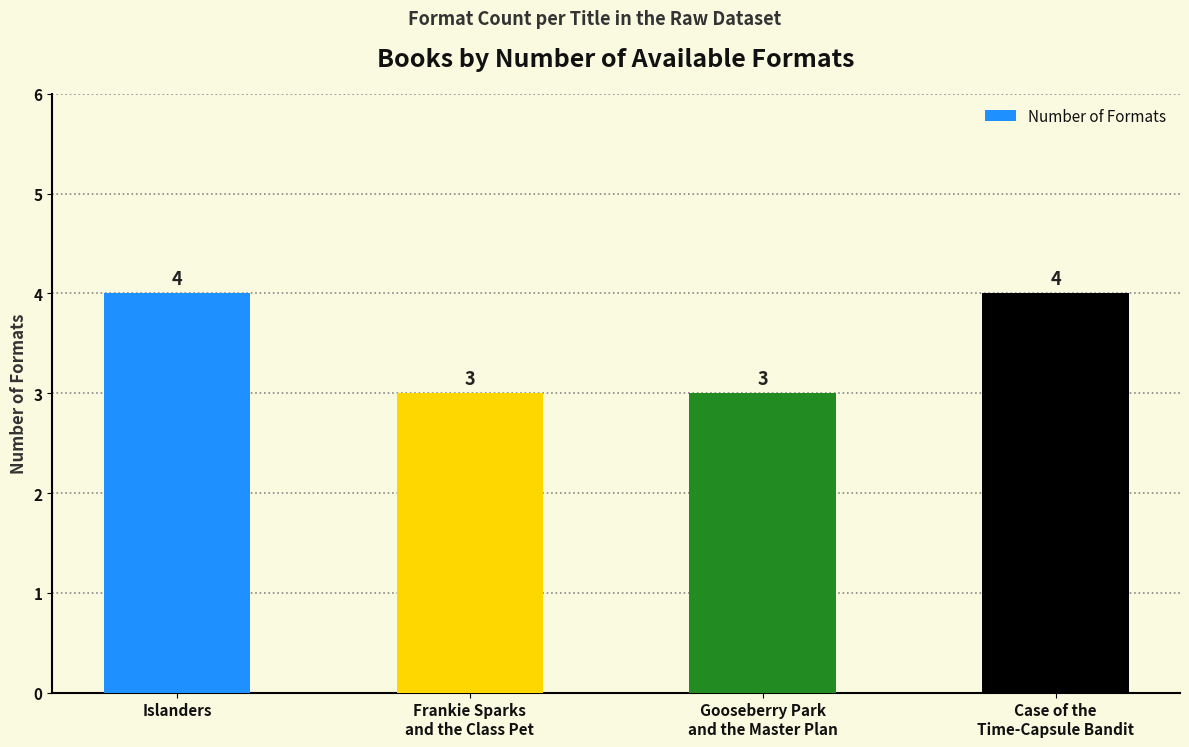

What position from the right is Islanders?

4